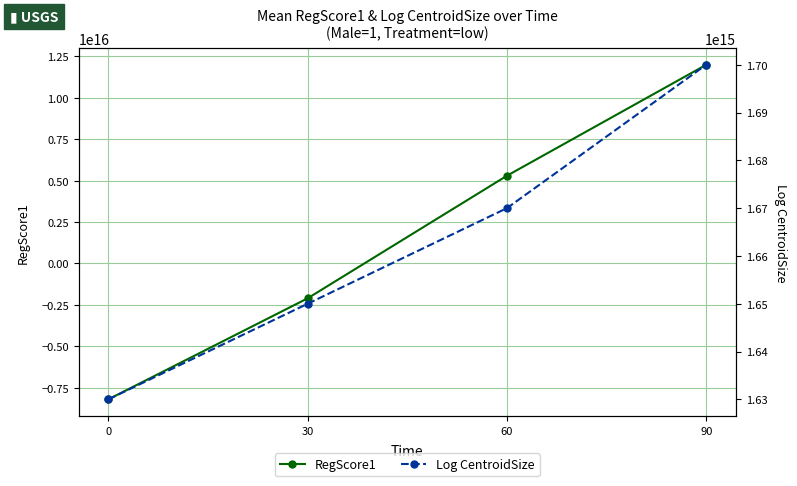

Which series has the widest spread of values?

RegScore1